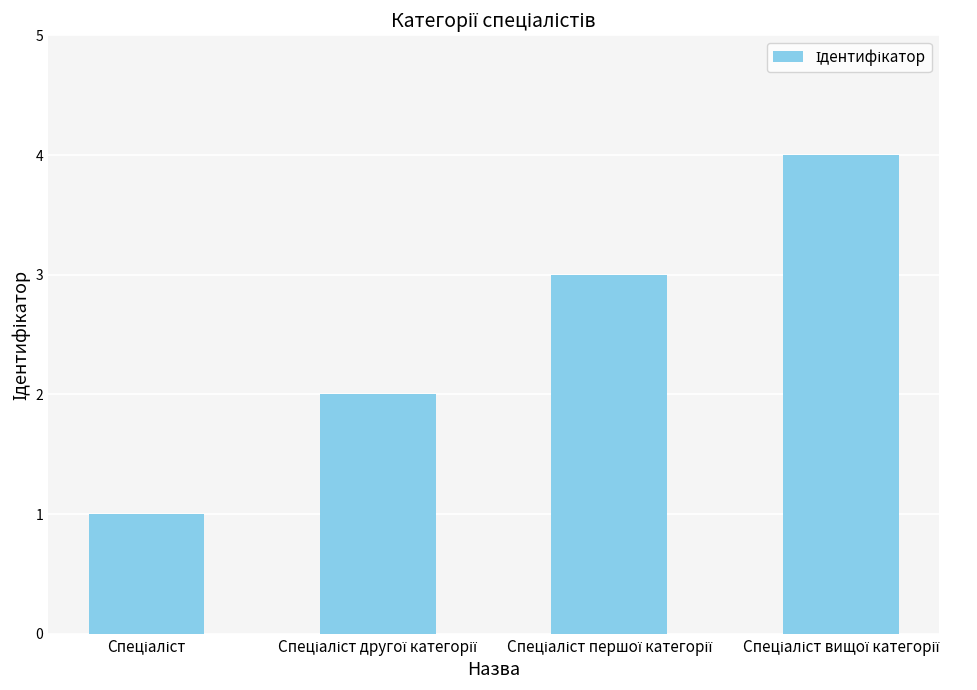

What is the difference between the maximum and minimum values?

3